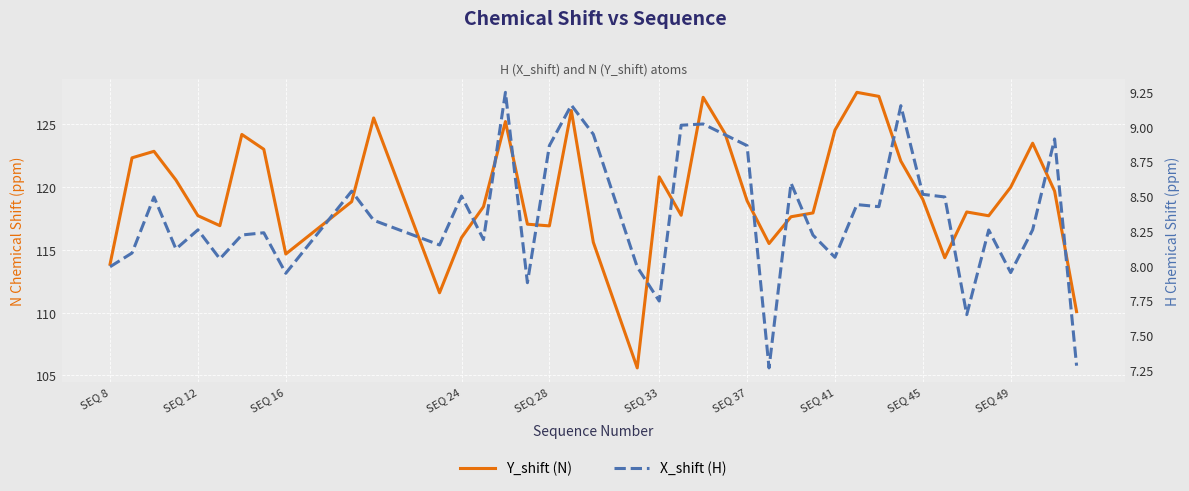

How many lines are shown in the chart?

2